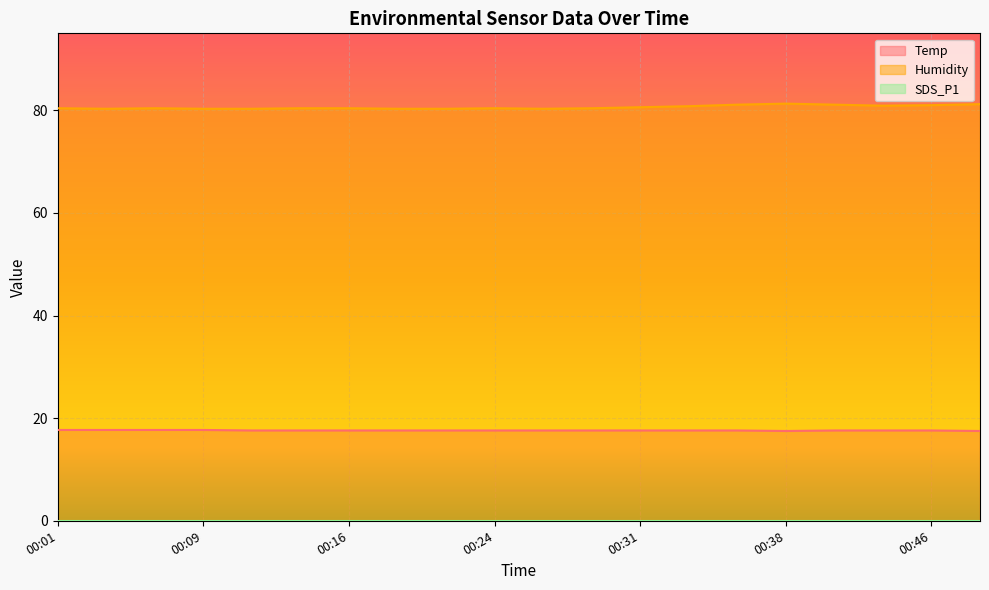

True or false: Temp and Humidity intersect in this chart.

False